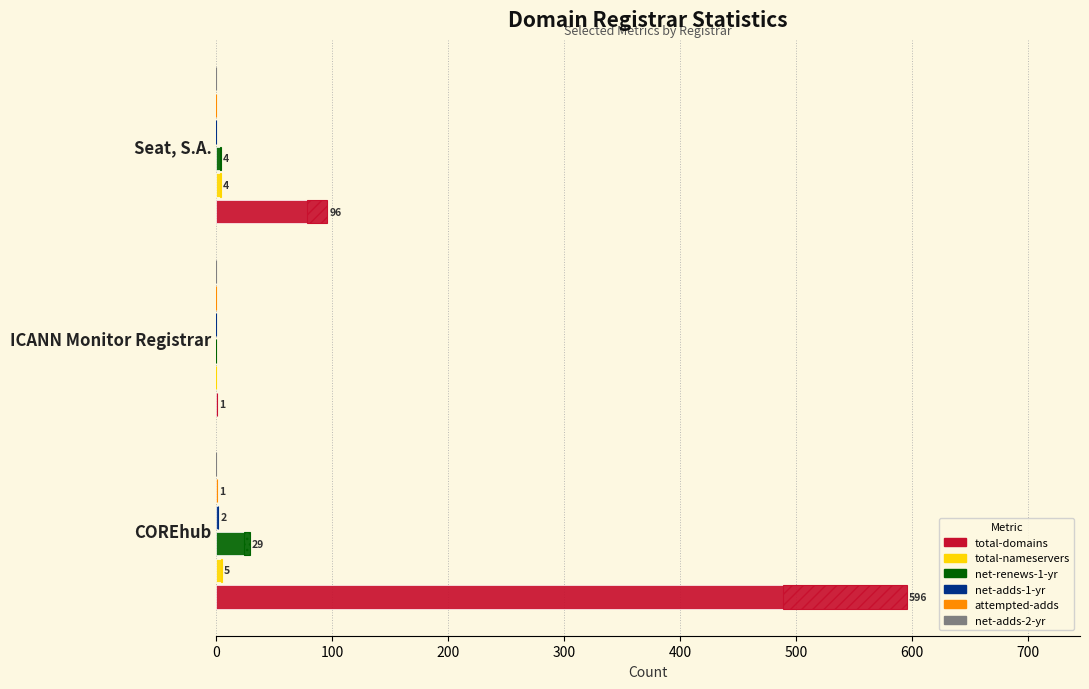

Read the total-nameservers value at COREhub.

5.0